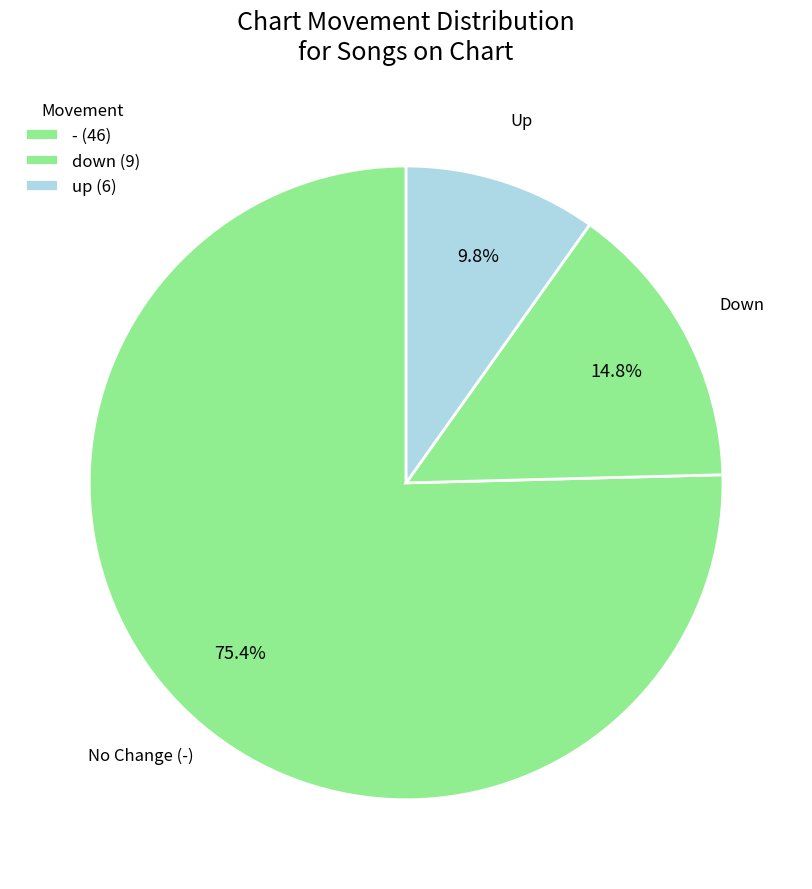

Does any single category account for the majority?

Yes